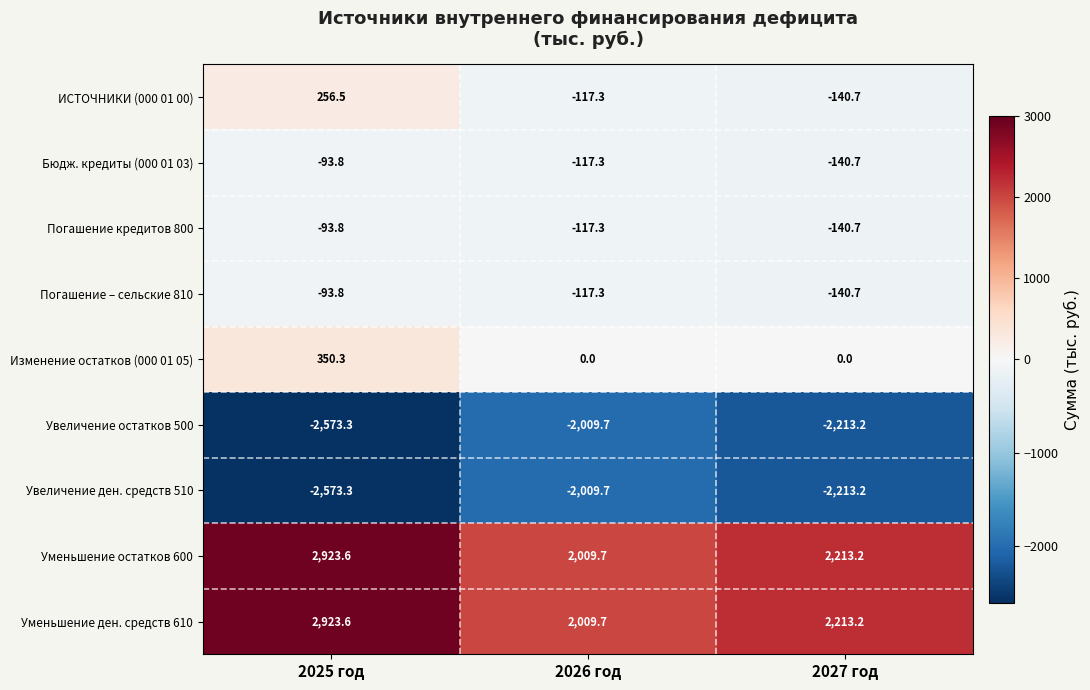

What is the total value across all series at 2026 год?

-469.2